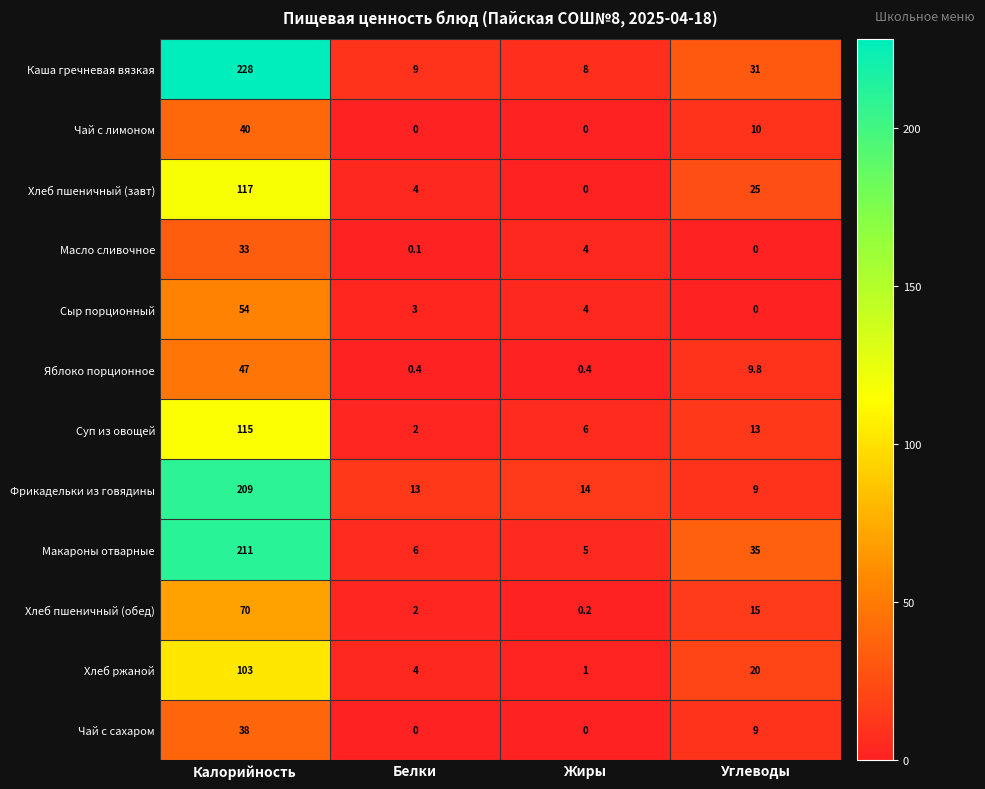

The Масло сливочное series shows 15.7 at Углеводы. True or false?

False